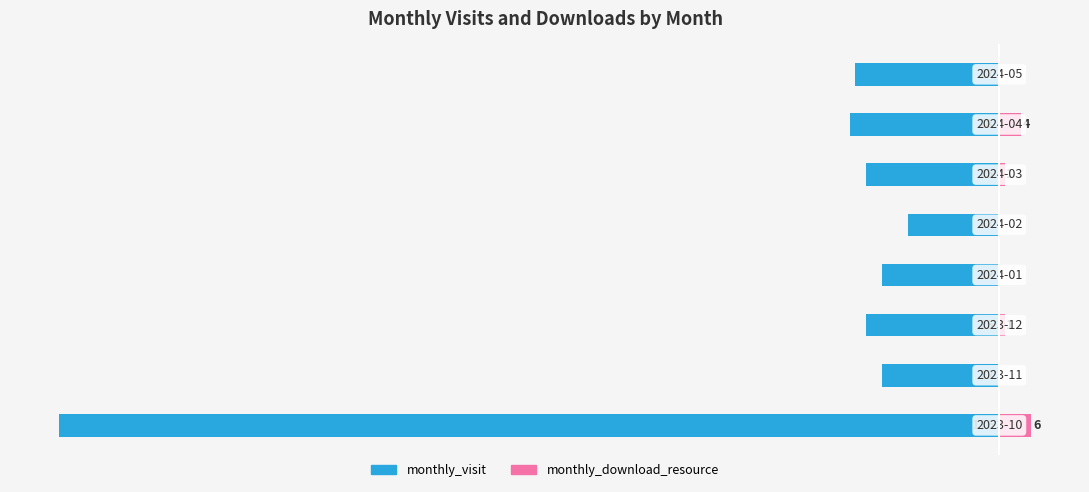

Are the bars grouped side by side (vs. stacked)?

Yes